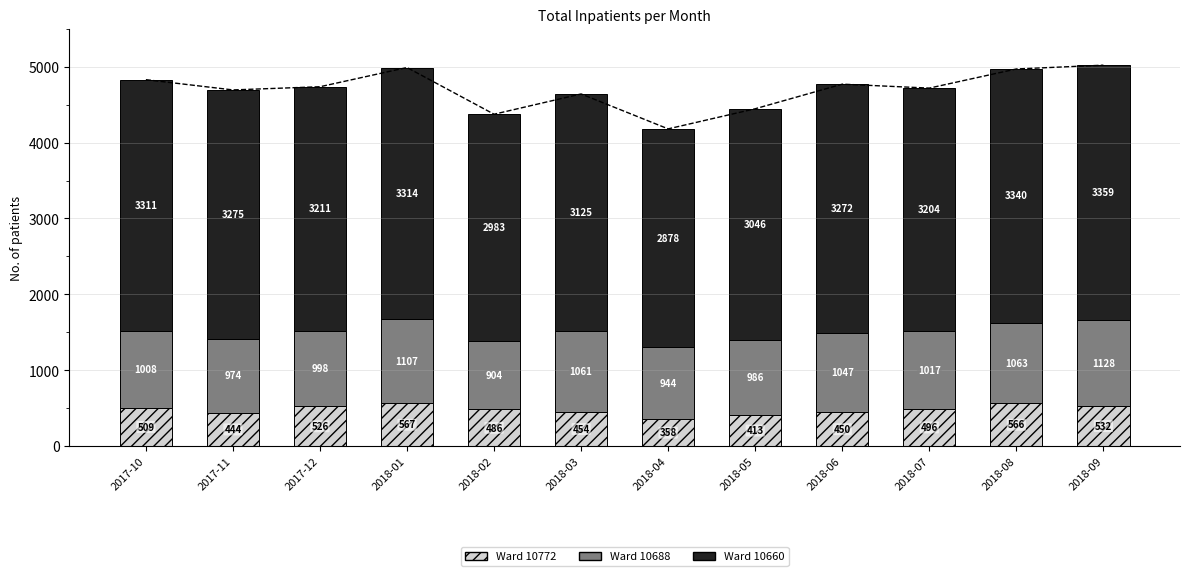

How many distinct data groups are displayed?

3